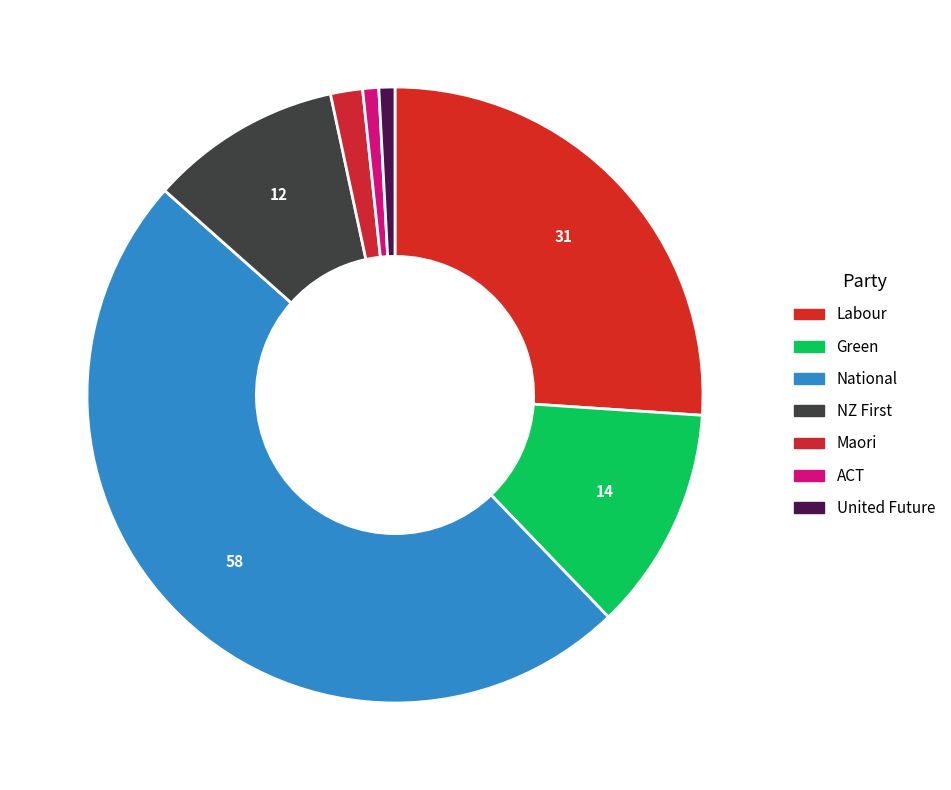

True or false: ACT accounts for 14% of the total.

False